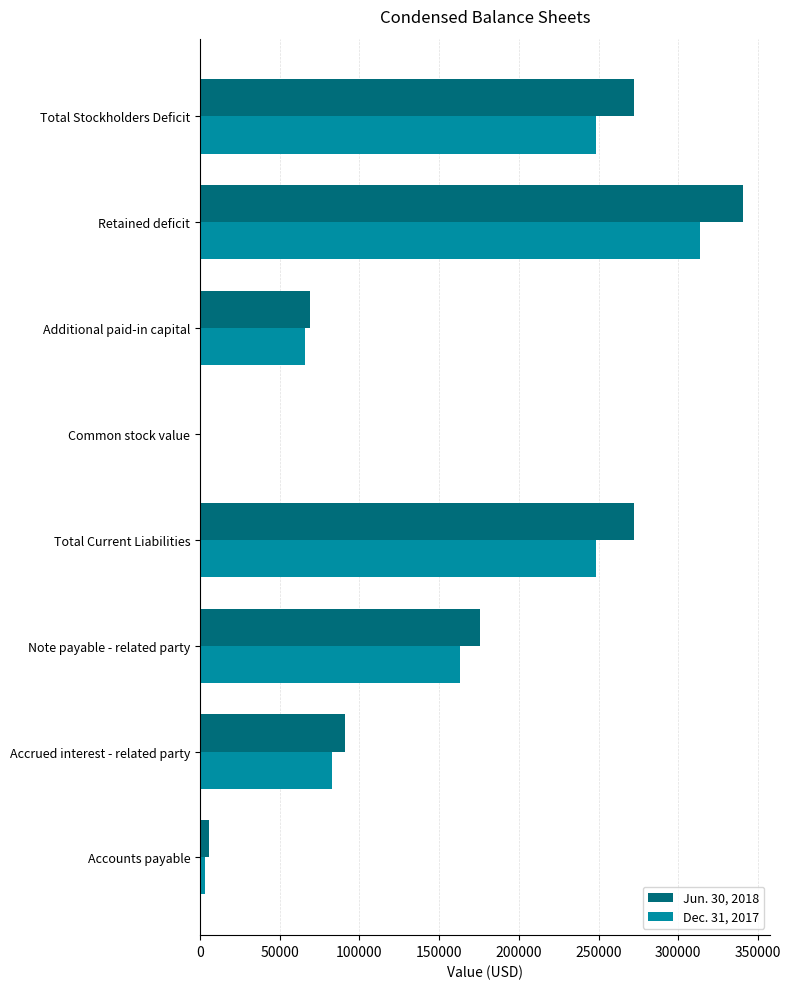

The value of Jun. 30, 2018 at Retained deficit is 340719. True or false?

True